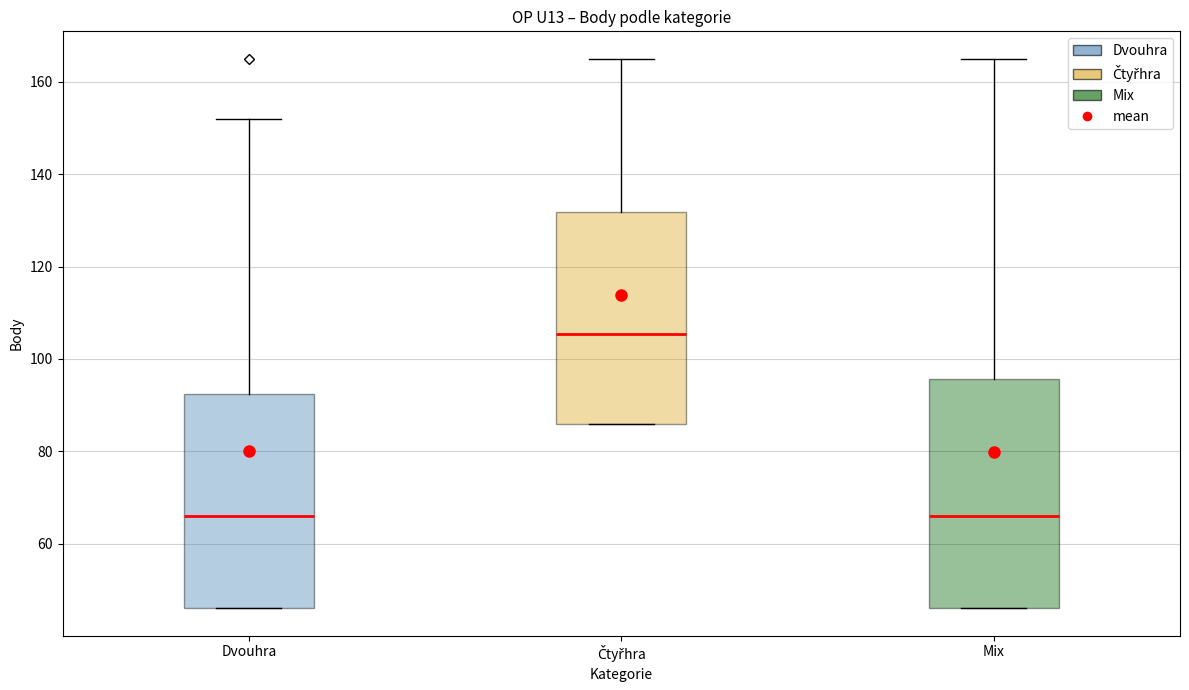

Comparing the boxes themselves (not the whiskers), which one is the tallest?

Mix